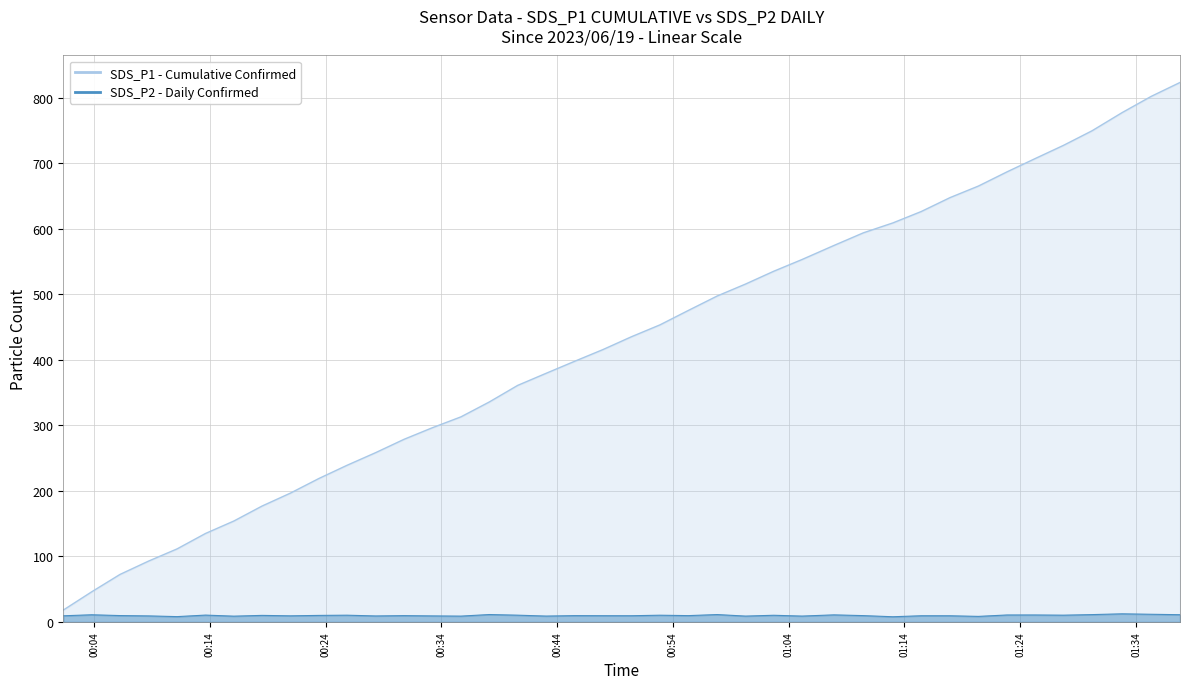

What is the difference between the maximum and minimum values?

4.5